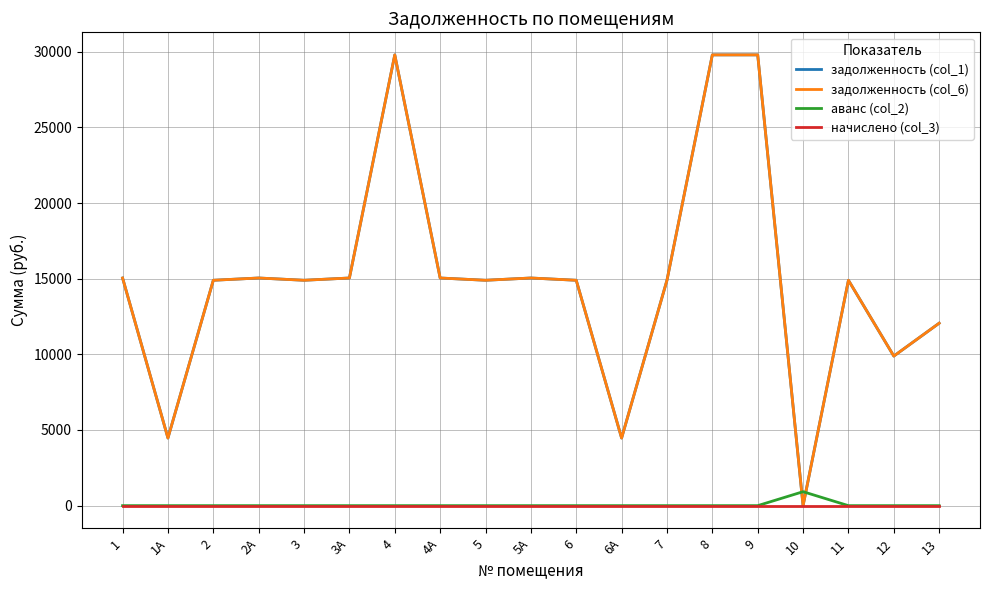

What is the label of the 15th point from the left?

9